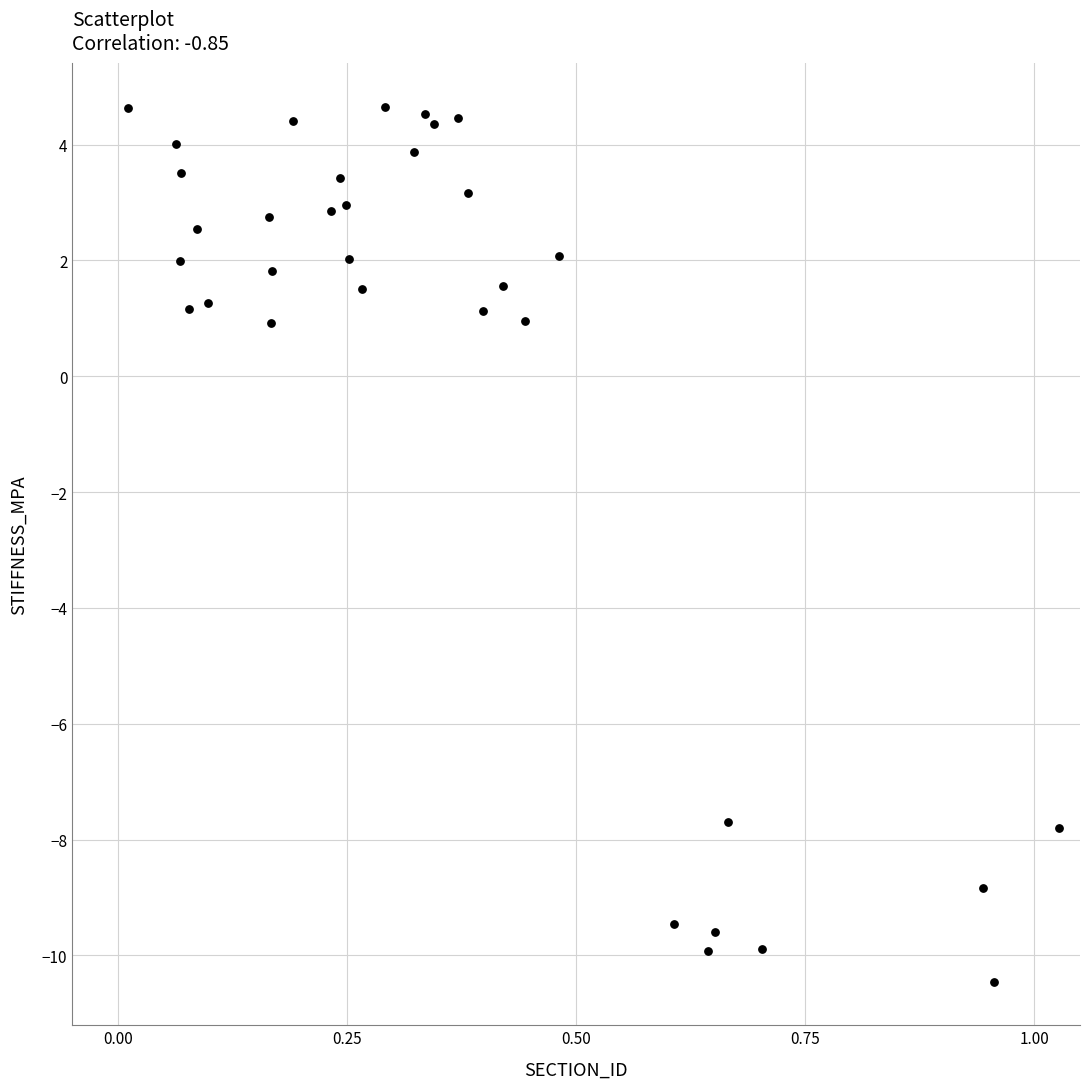

What is the range of X values (max minus min)?

1.0